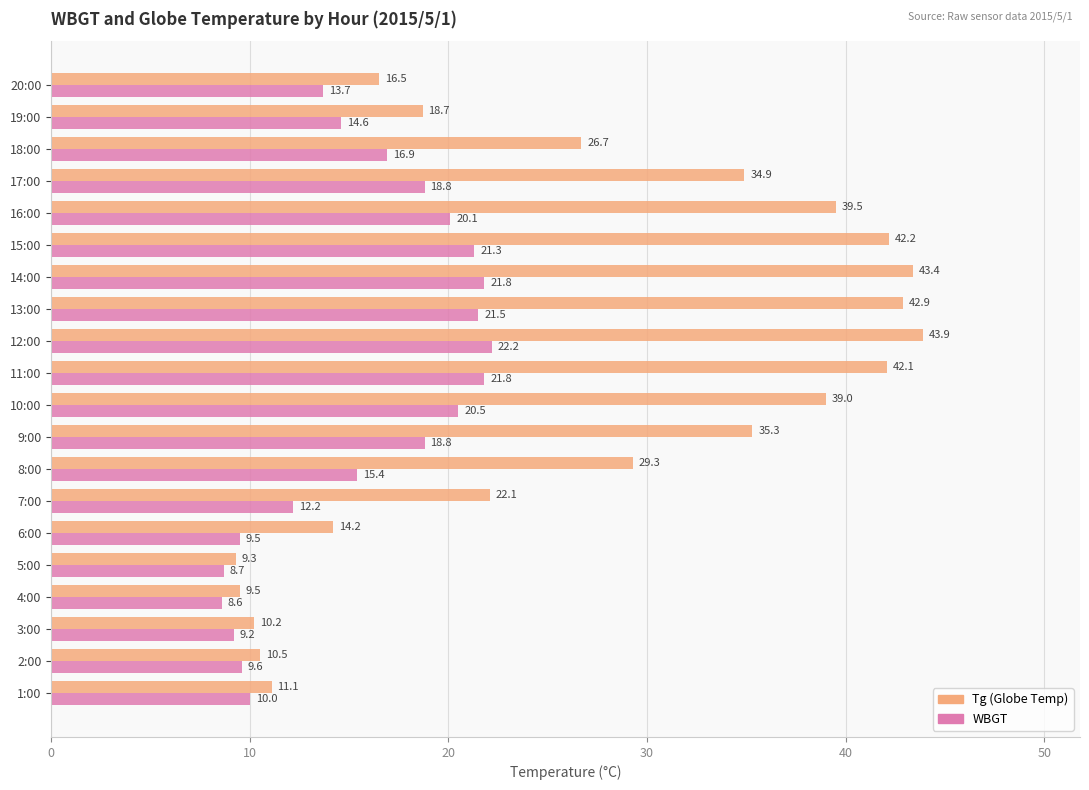

What is the spread (max minus min) of values at 14:00?

21.6